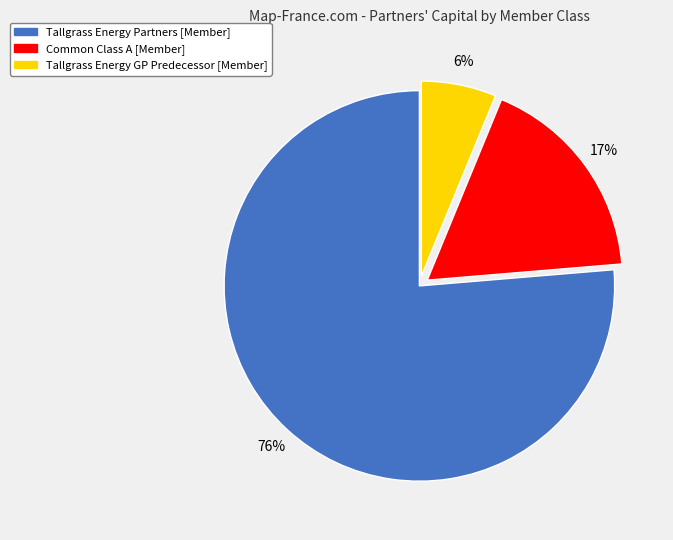

To the nearest percent, what portion does Tallgrass Energy GP Predecessor [Member] represent?

6%